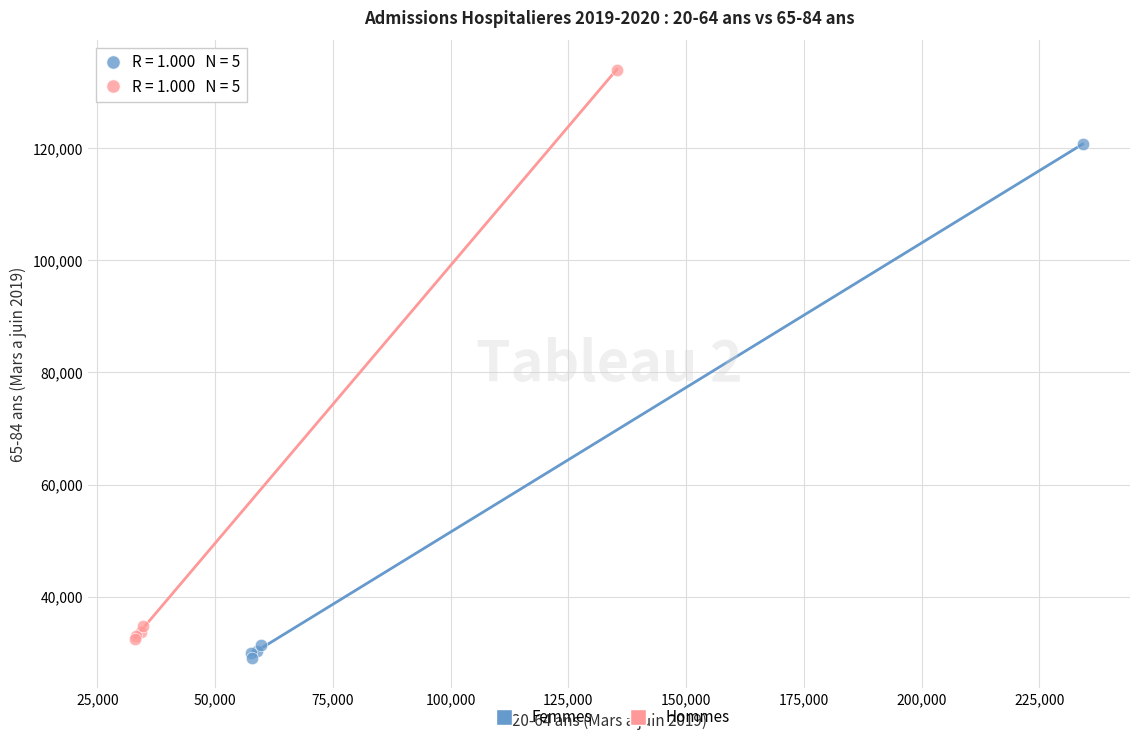

Which series reaches the maximum Y coordinate?

Hommes